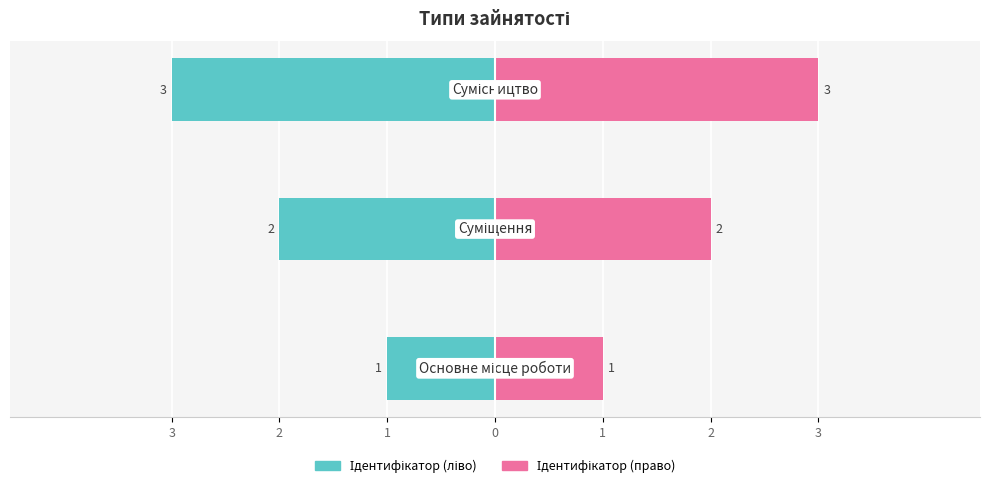

At how many categories does at least one series exceed 2?

1